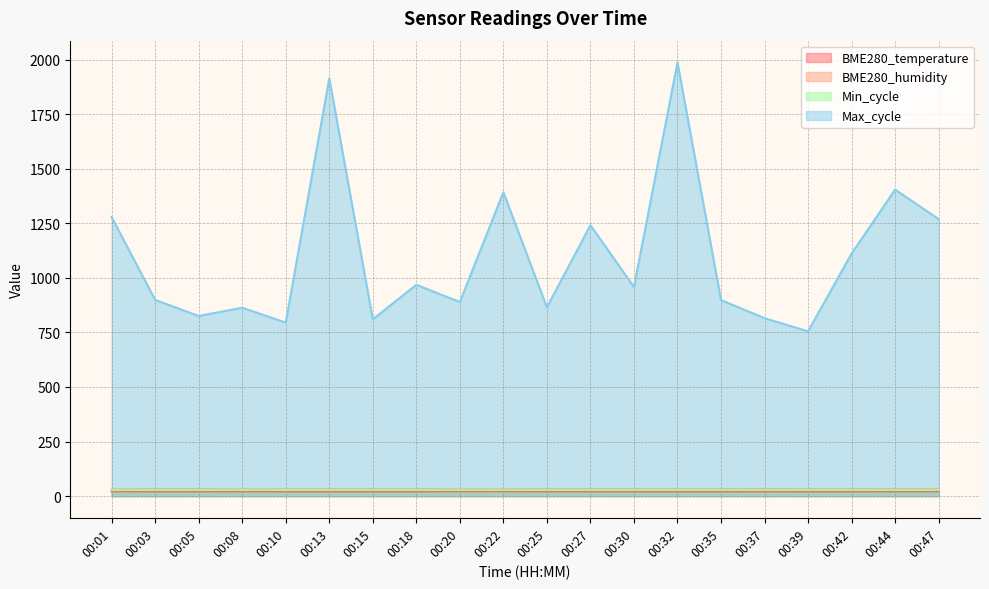

Does the chart display data point markers on the line(s)?

No